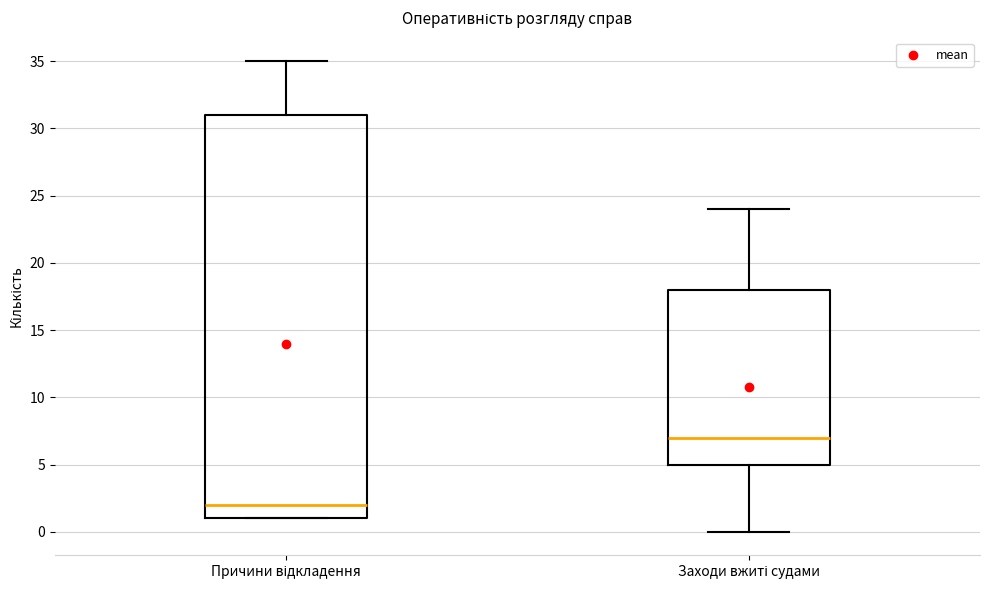

Which box has the highest median line?

Заходи вжиті судами